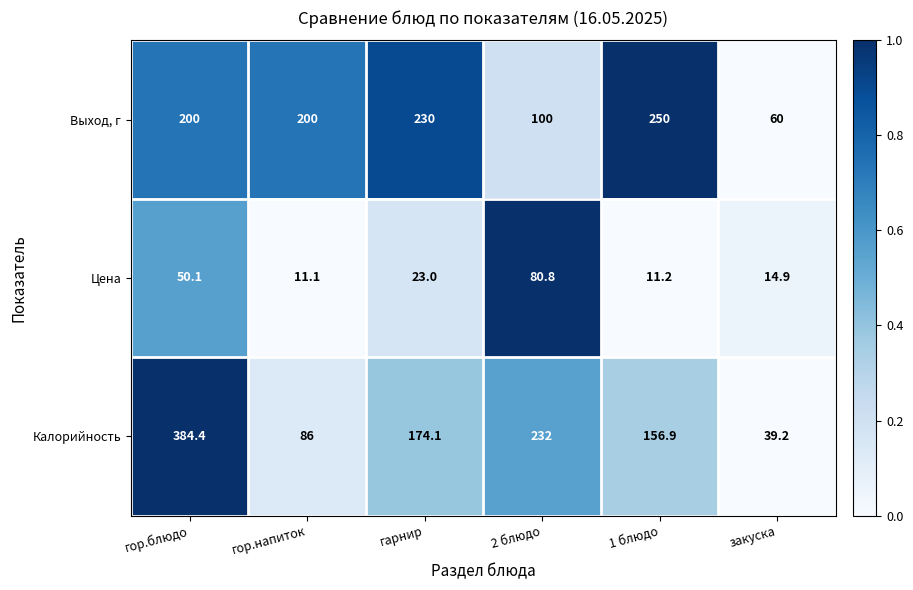

At which label does Цена first exceed 23?

гор.блюдо